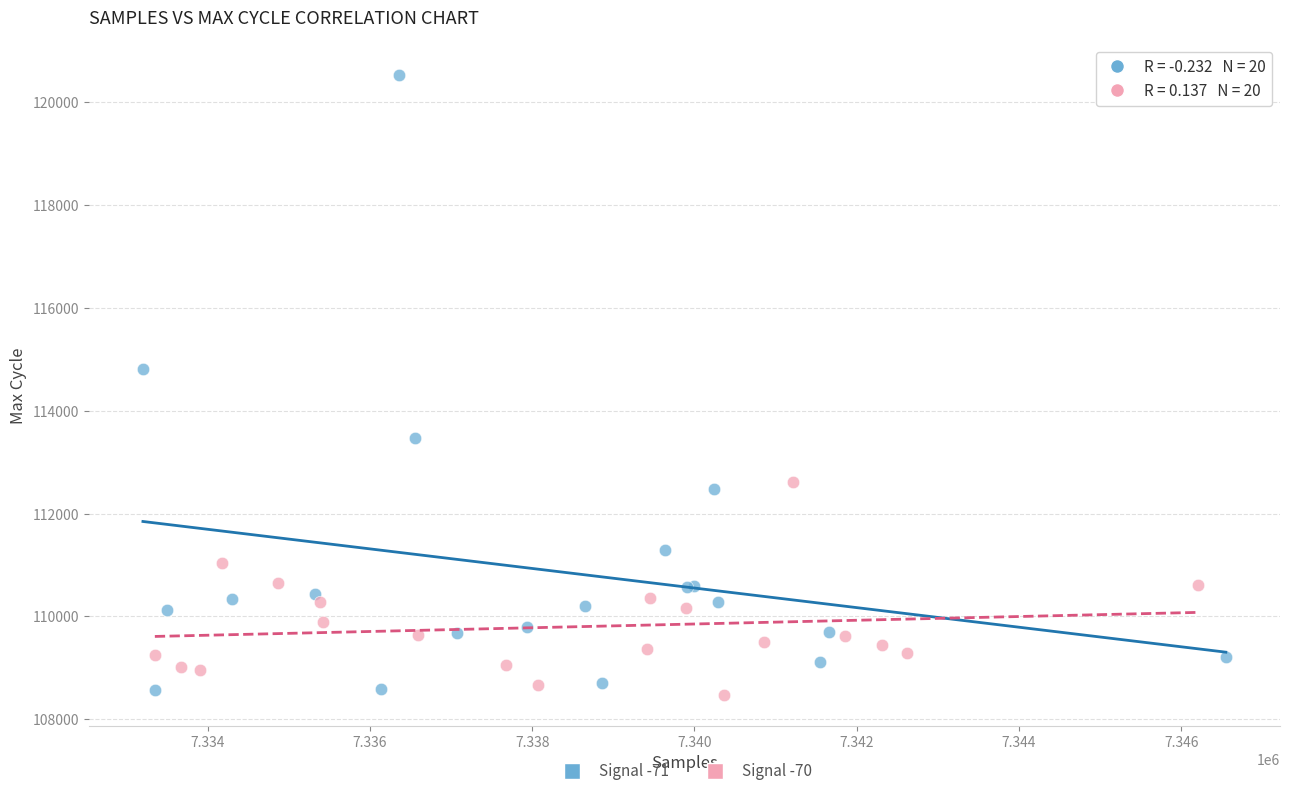

Which series contains the highest Y value?

Signal -71